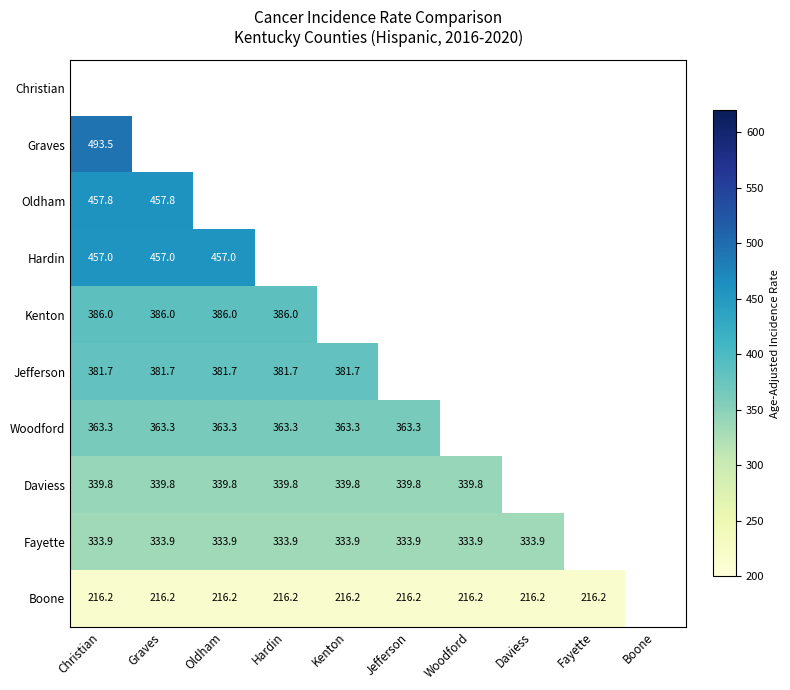

The value of Kenton at Graves is 625.3. True or false?

False